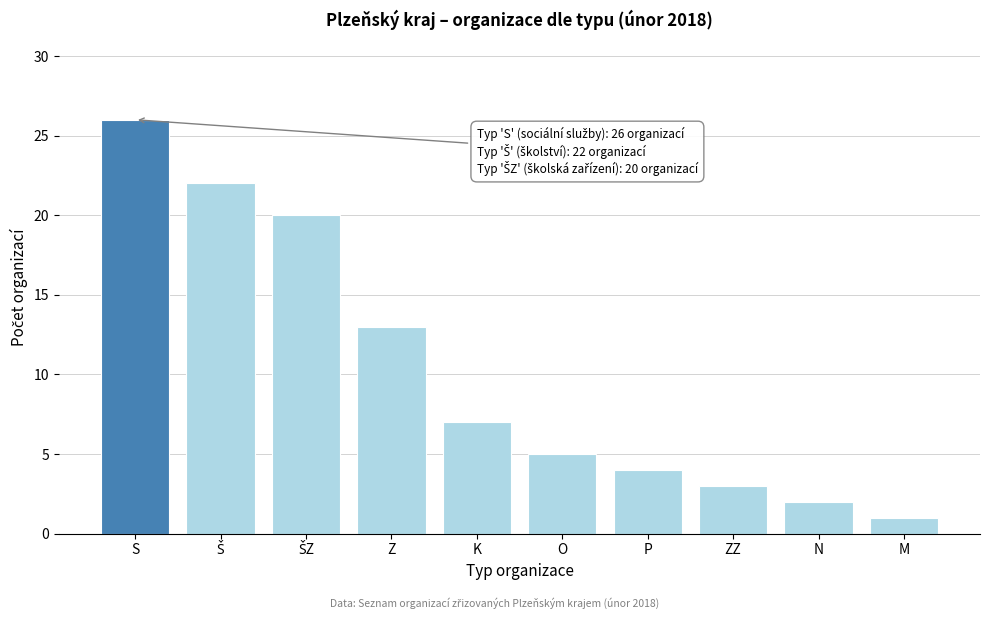

Reading right to left, extract all data points from this chart.

1	2	3	4	5	7	13	20	22	26